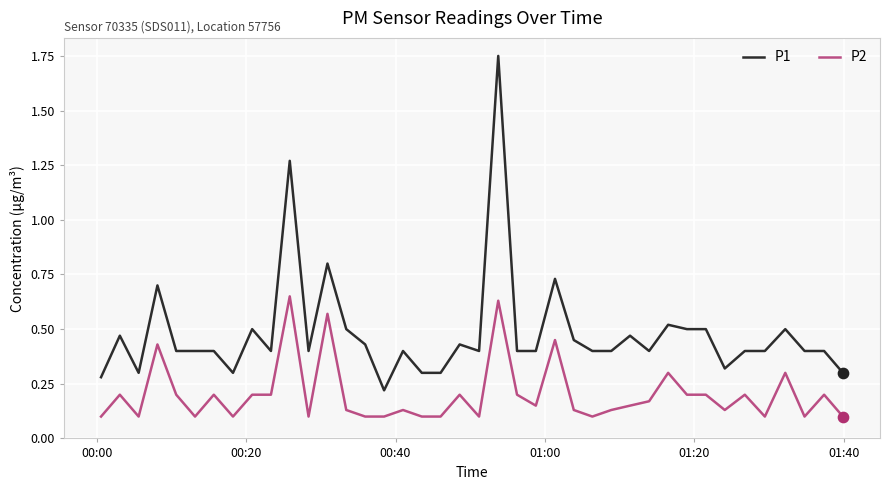

Which series has the largest total across all categories?

P1